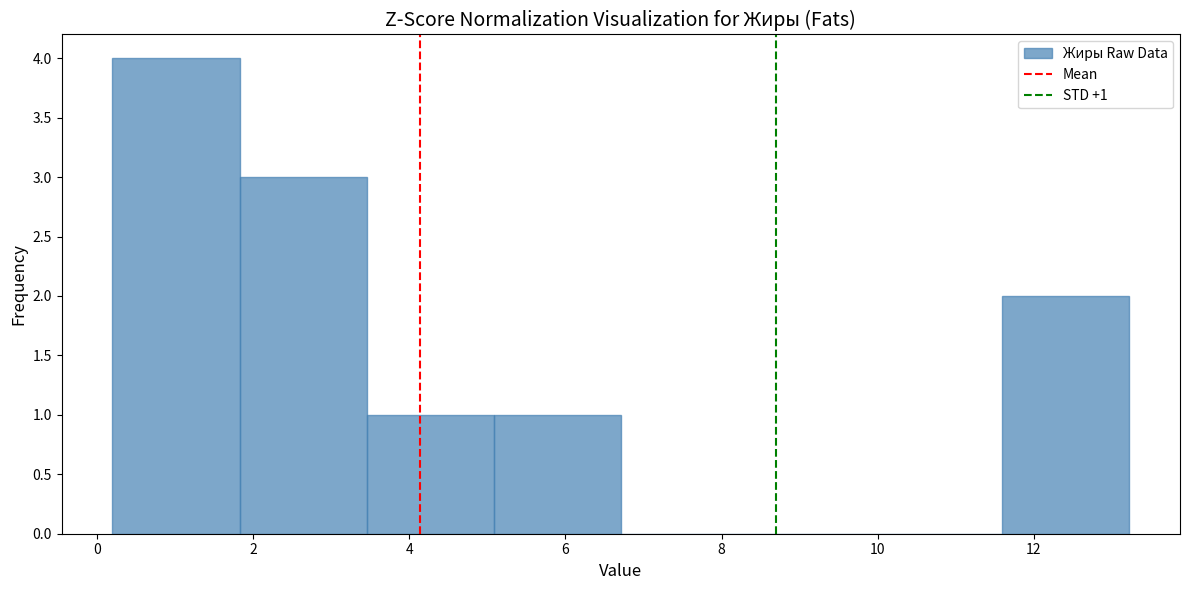

Which range on the x-axis has the tallest bar?

0.2 to 1.8